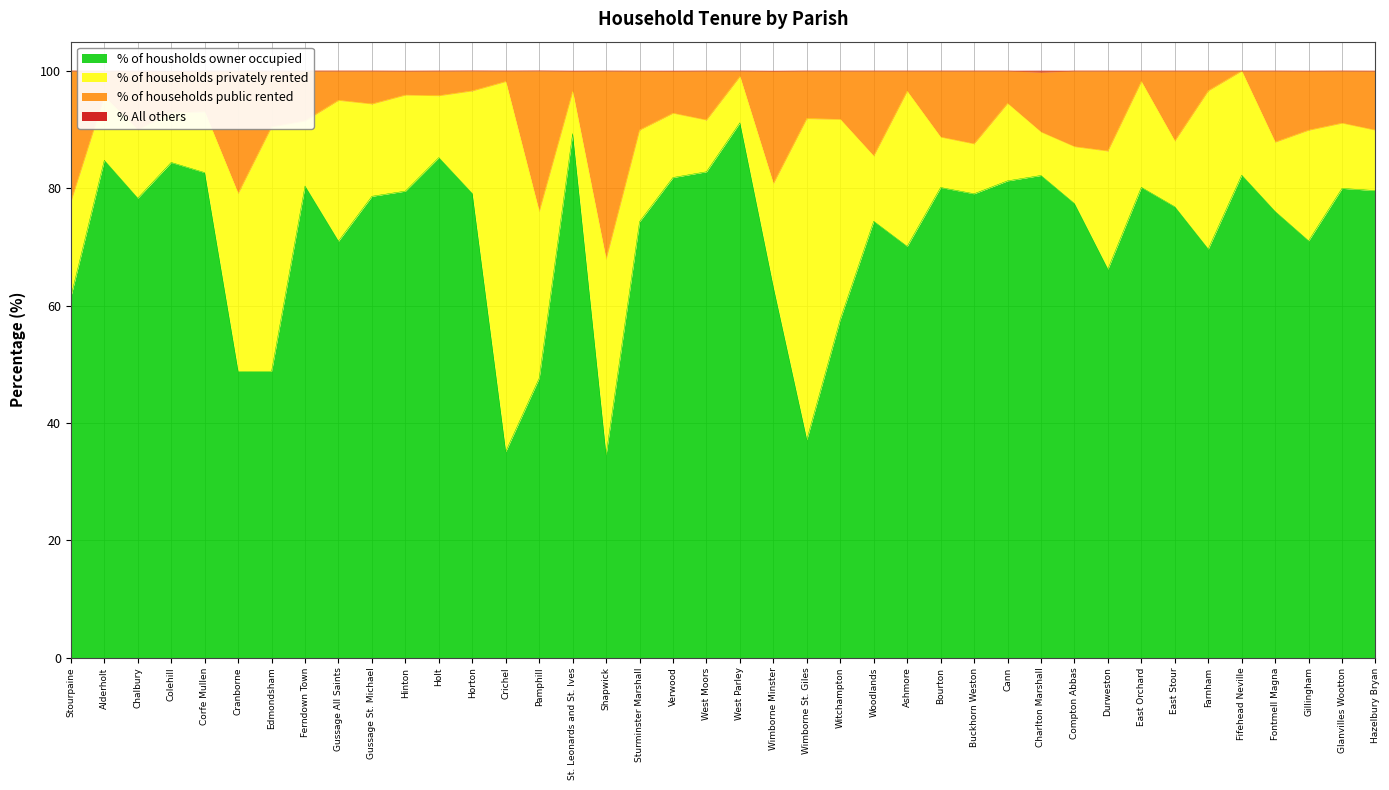

Which series has the widest spread of values?

% of housholds owner occupied